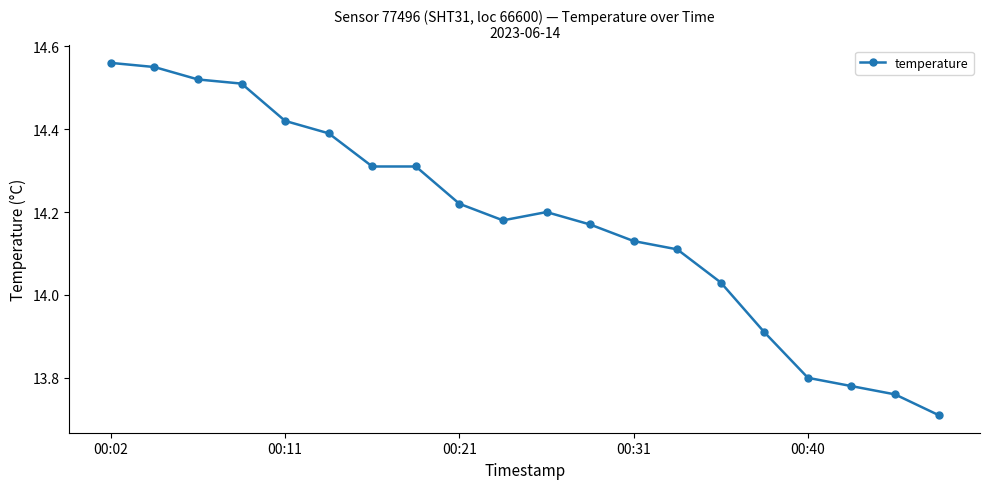

What is the difference between the second highest and second lowest values?

0.8